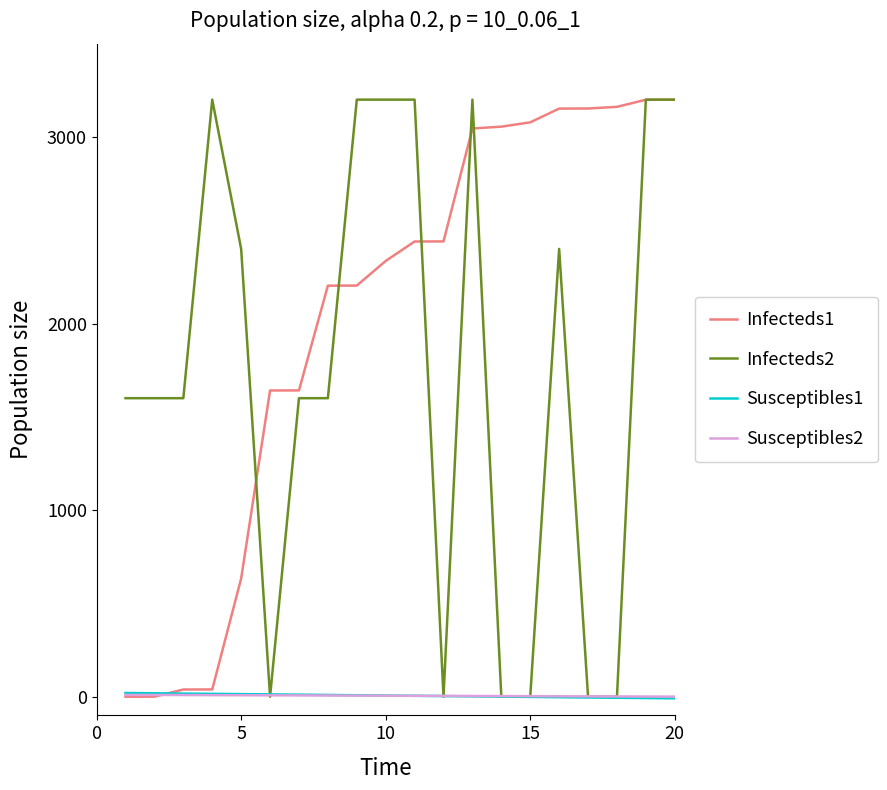

What is the maximum value shown in the chart?

3200.0